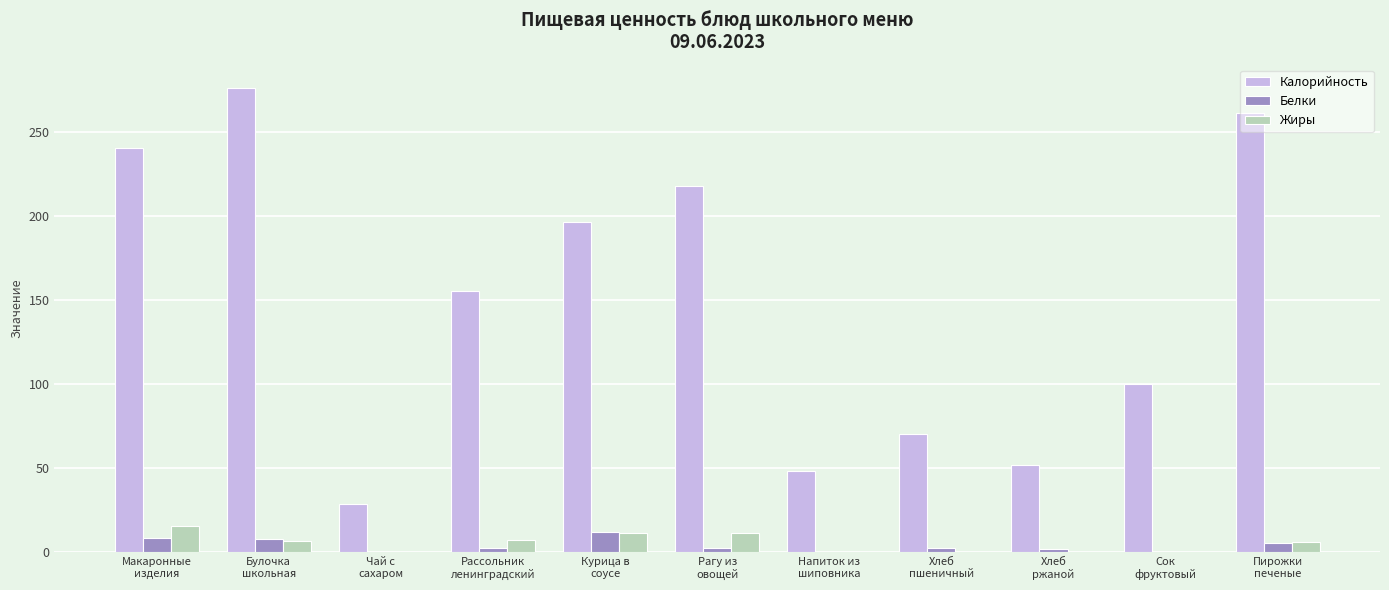

What is the sum of all Калорийность values?

1648.5